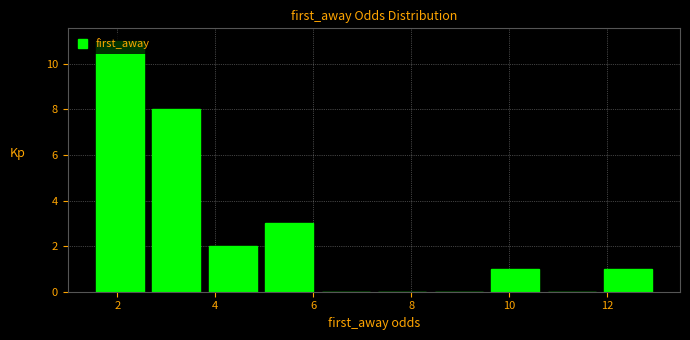

What is the height of the bar covering 3.8 to 5.0 on the x-axis? Neither the bar edges nor the heights are printed on the chart, so give them approximately, as read against the axes.

2